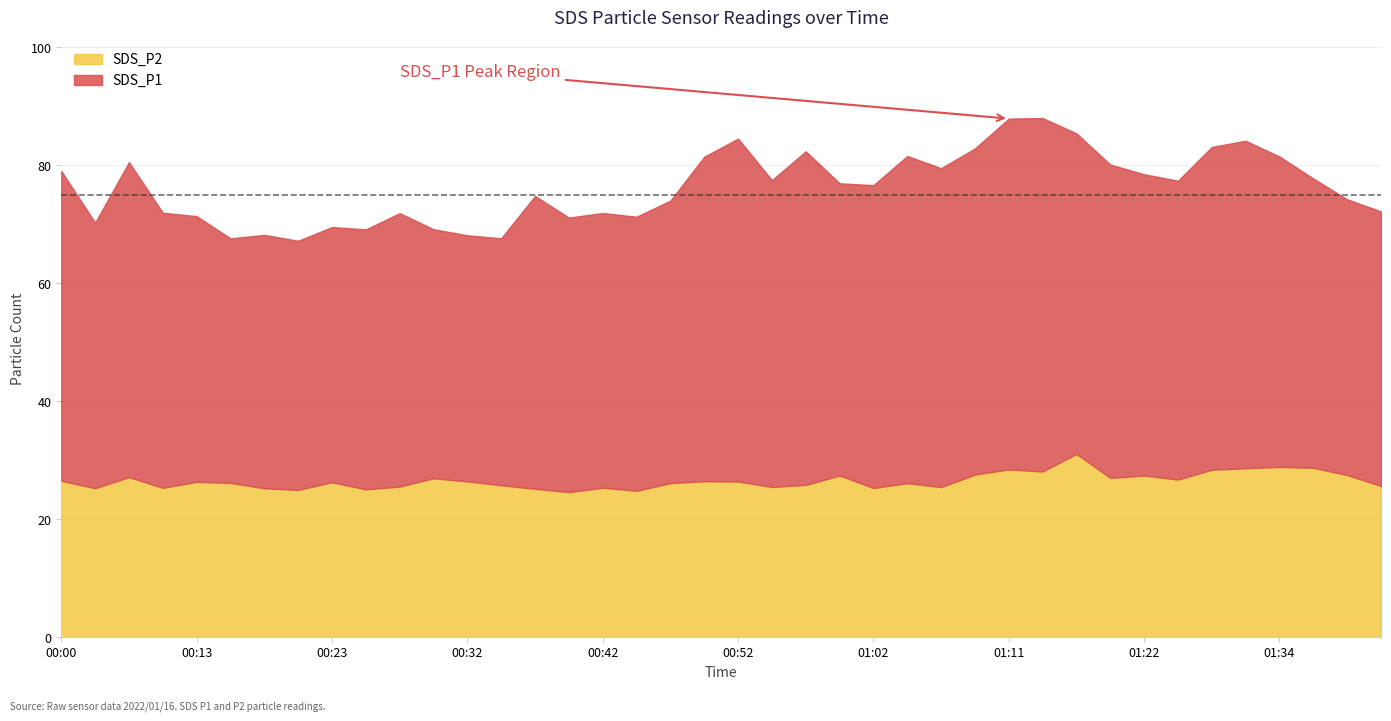

How many interior local valleys does the SDS_P2 series have?

12